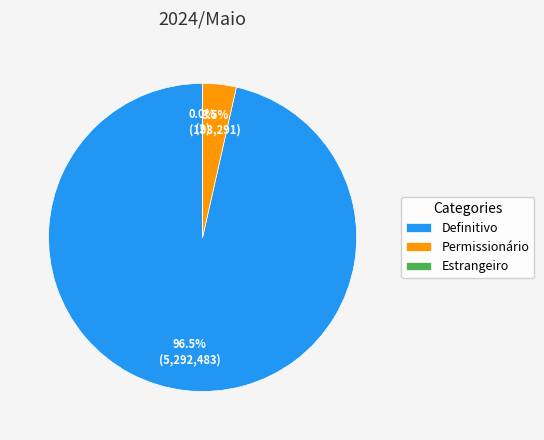

What portion of the pie excludes Permissionário?

96.5%